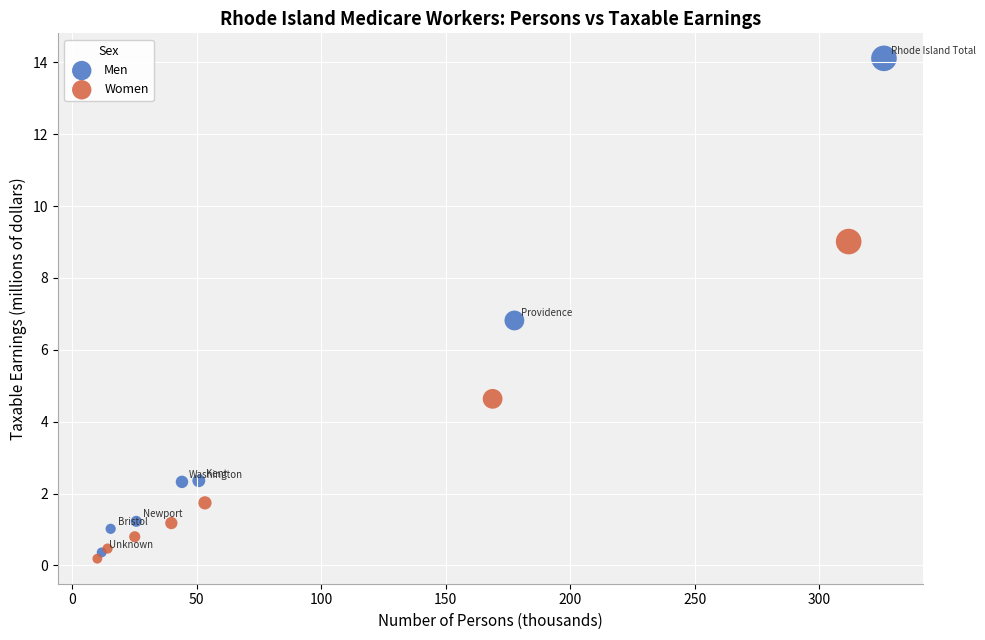

Which series has the widest spread of Y values?

Men